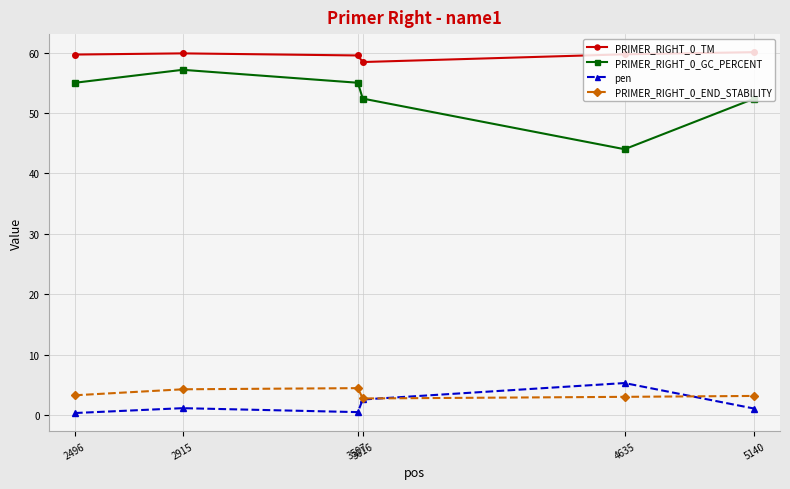

True or false: PRIMER_RIGHT_0_GC_PERCENT and PRIMER_RIGHT_0_END_STABILITY intersect in this chart.

False